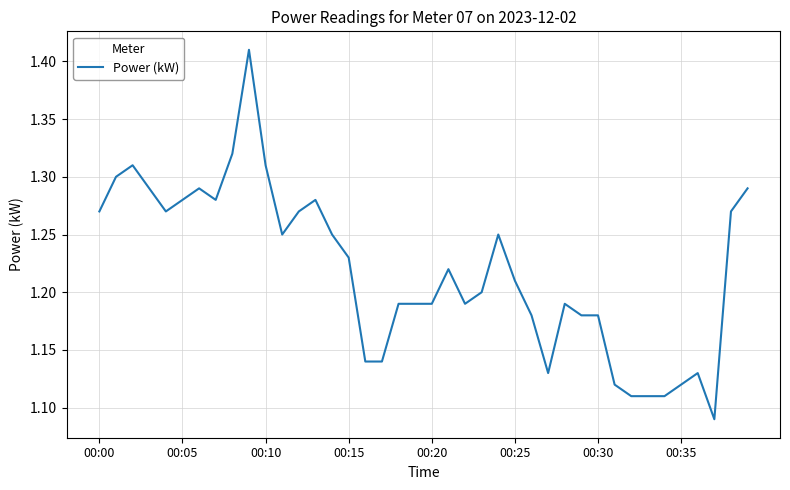

How many lines are shown in the chart?

1